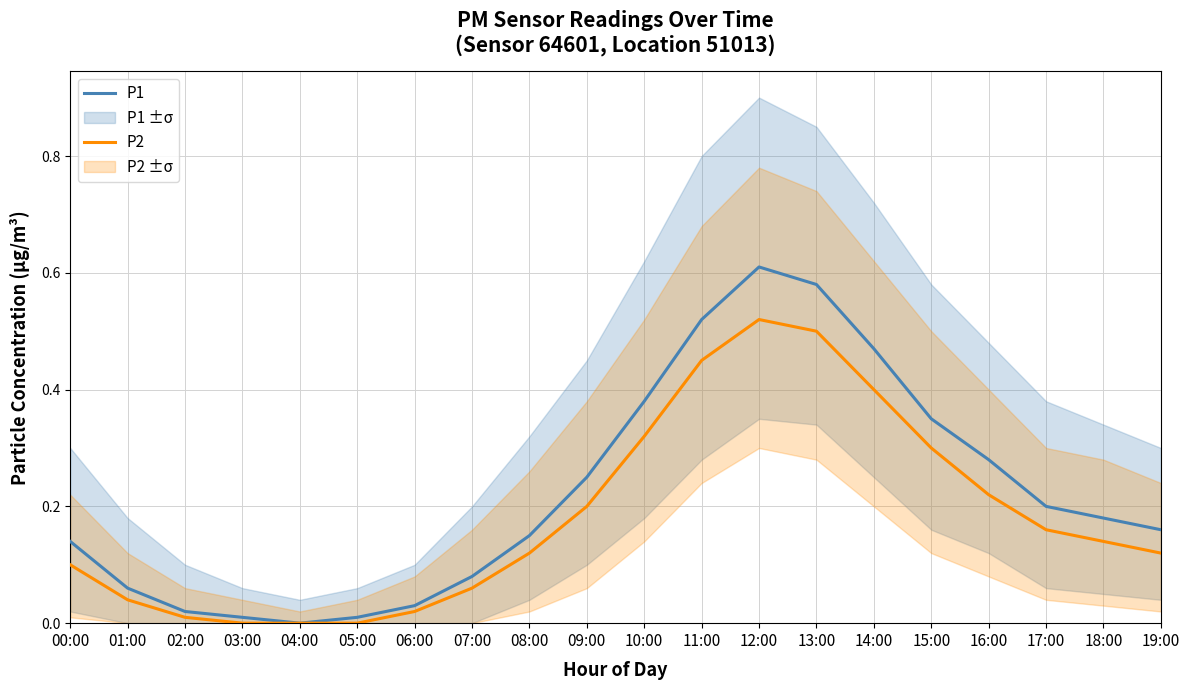

True or false: P2 and P1 cross at least once.

False